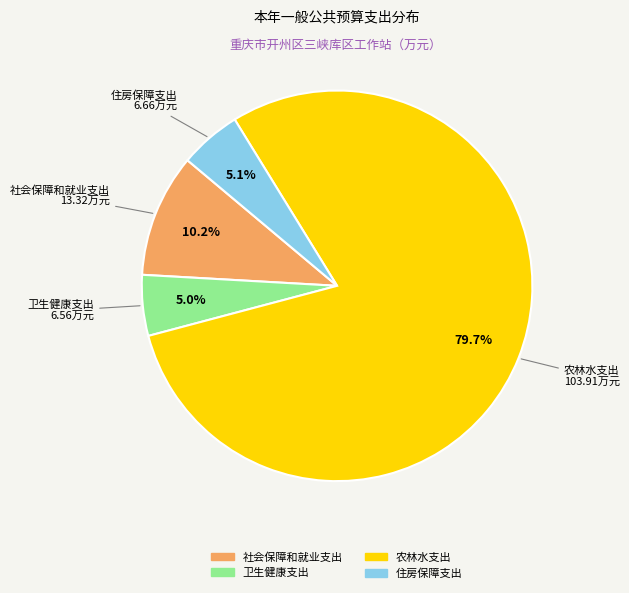

Which category has the biggest portion of the pie?

农林水支出